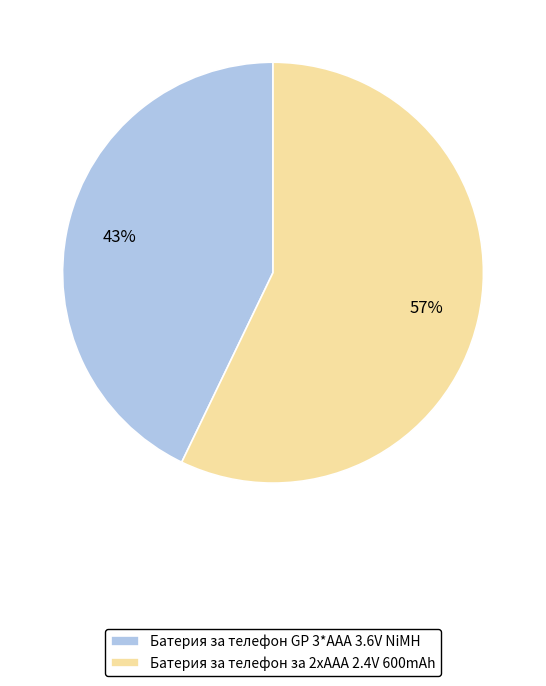

What percentage is the Батерия за телефон GP 3*ААА 3.6V NiMH slice, to the nearest percent?

43%